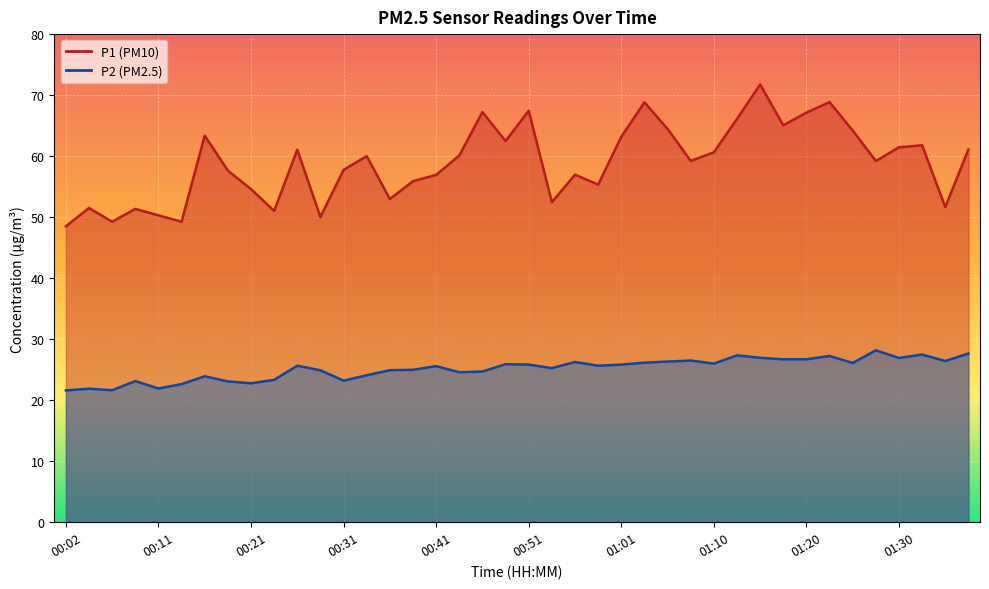

What is the label of the 10th point from the left?

00:24